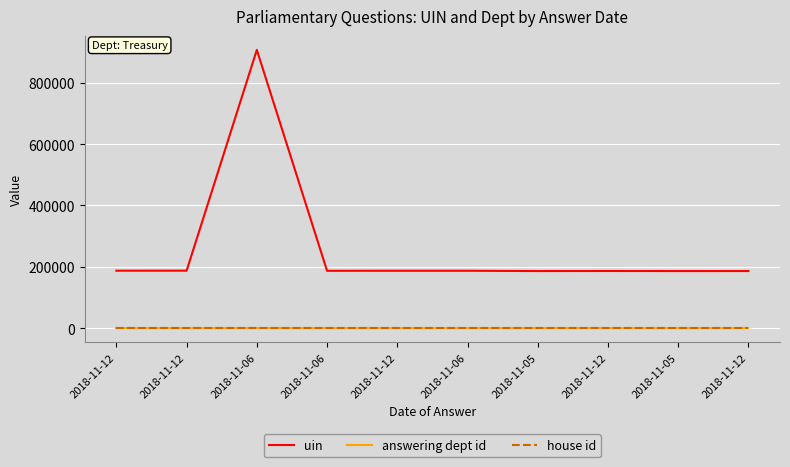

Is the value of uin at 2018-11-06 greater than the value of answering dept id at 2018-11-12?

Yes